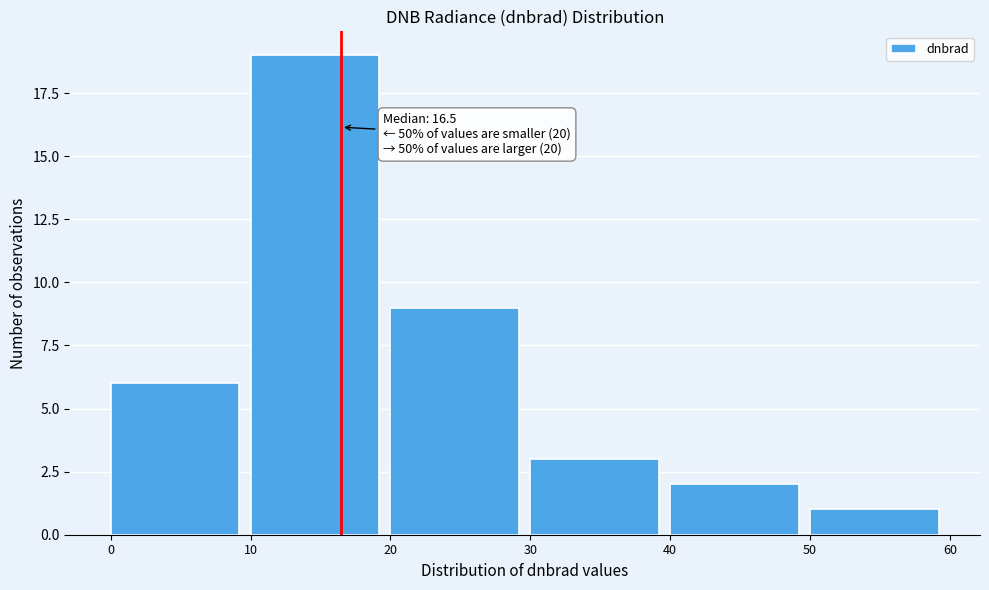

Over which range of the x-axis is the bar tallest?

10 to 20